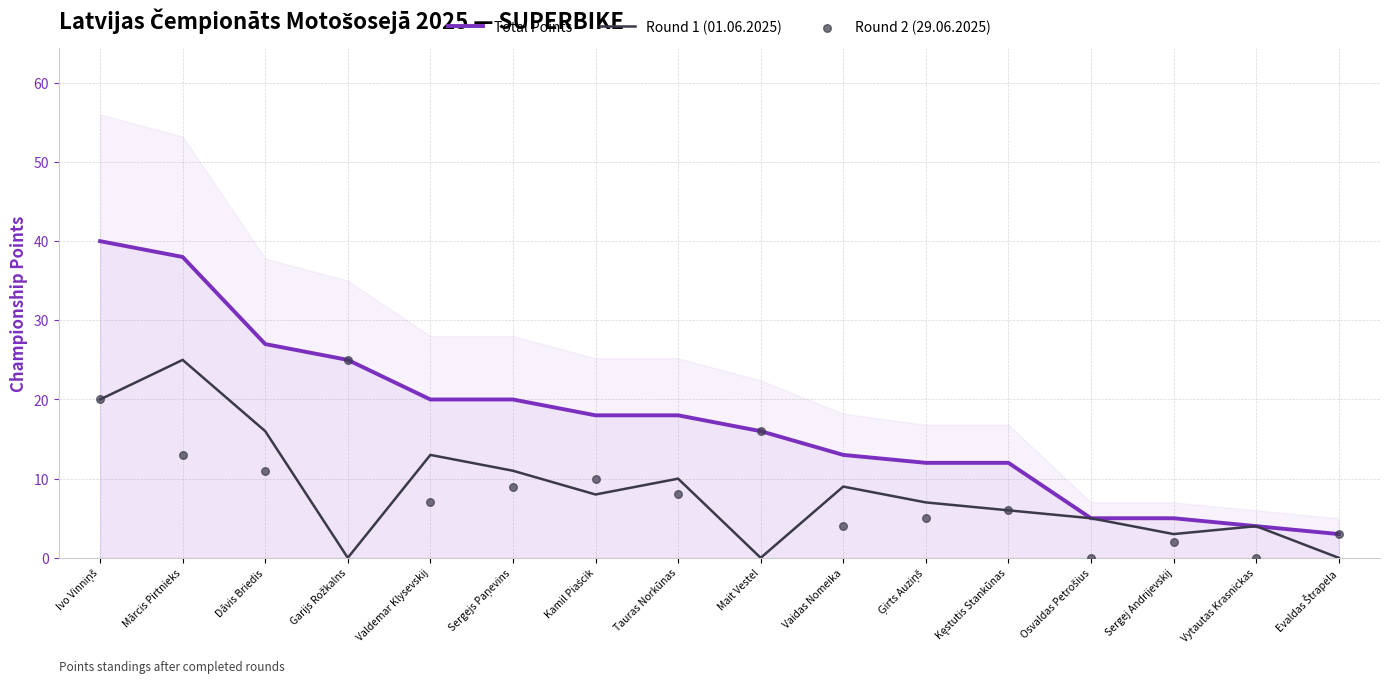

What are all the series names shown in the legend?

Total Points, Round 1 (01.06.2025), Round 2 (29.06.2025)